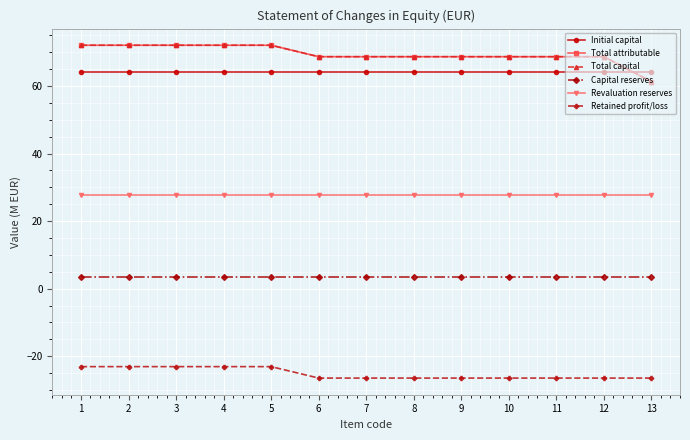

What value does the Revaluation reserves series have at 2?

27.7